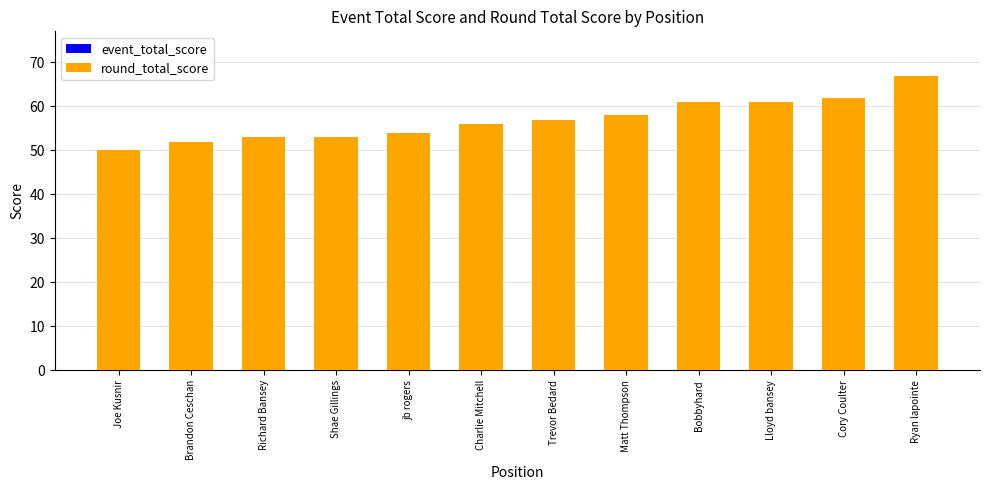

Which series changed the most between Brandon Ceschan and Bobbyhard?

event_total_score